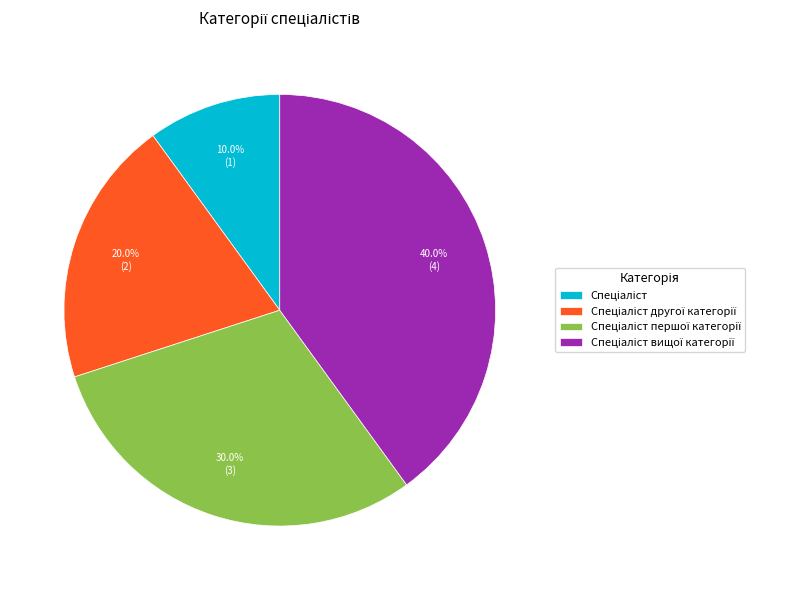

Is there any slice that represents more than half of the pie?

No